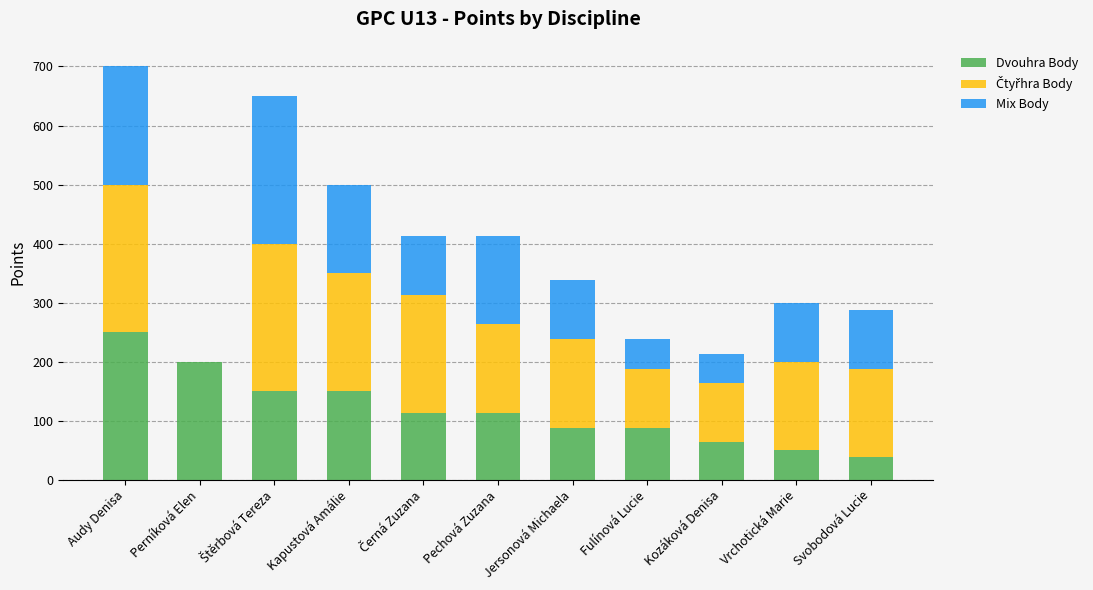

Which category has the highest value in the Dvouhra Body series?

Audy Denisa